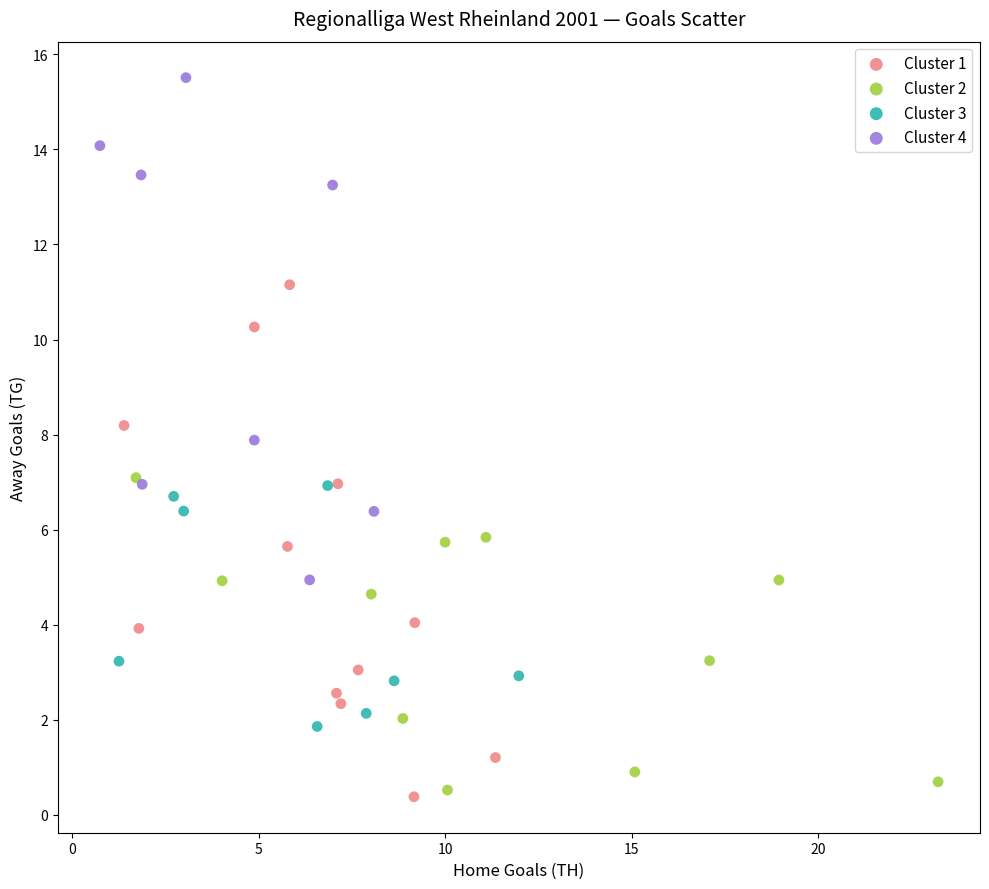

Which series reaches the maximum Y coordinate?

Cluster 4